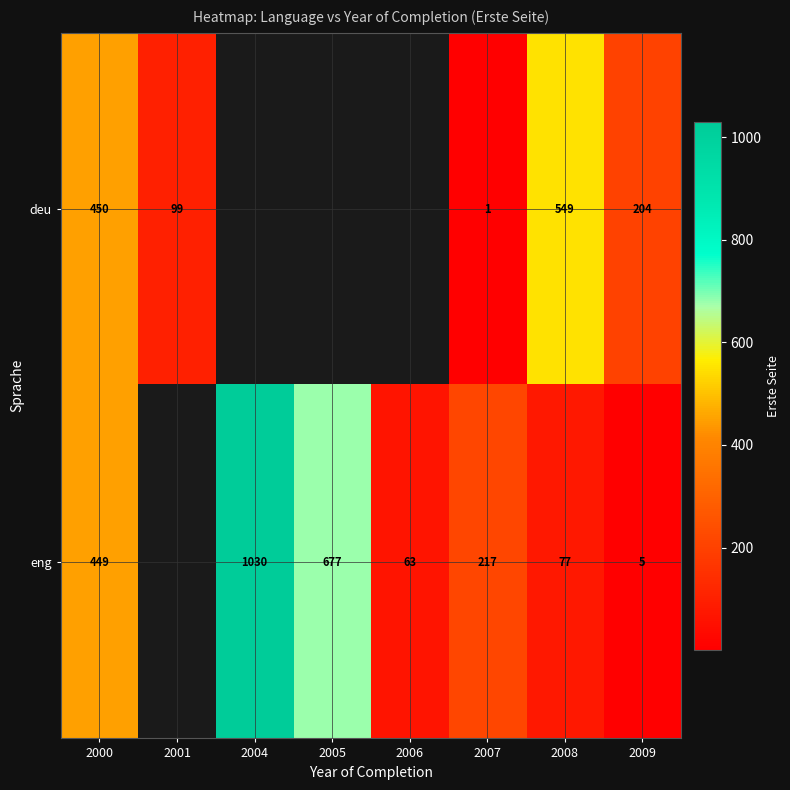

True or false: eng has a value of 3.1 at 2009.

False